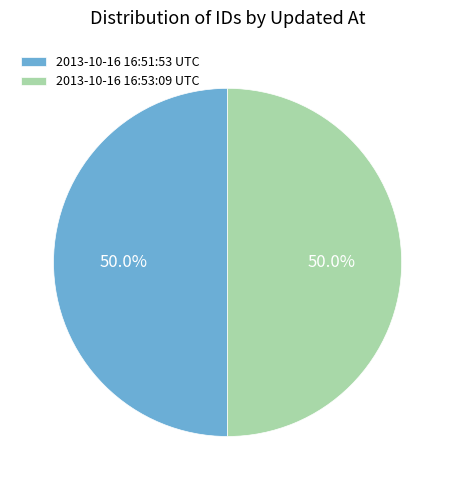

Count the number of slices in the pie.

2